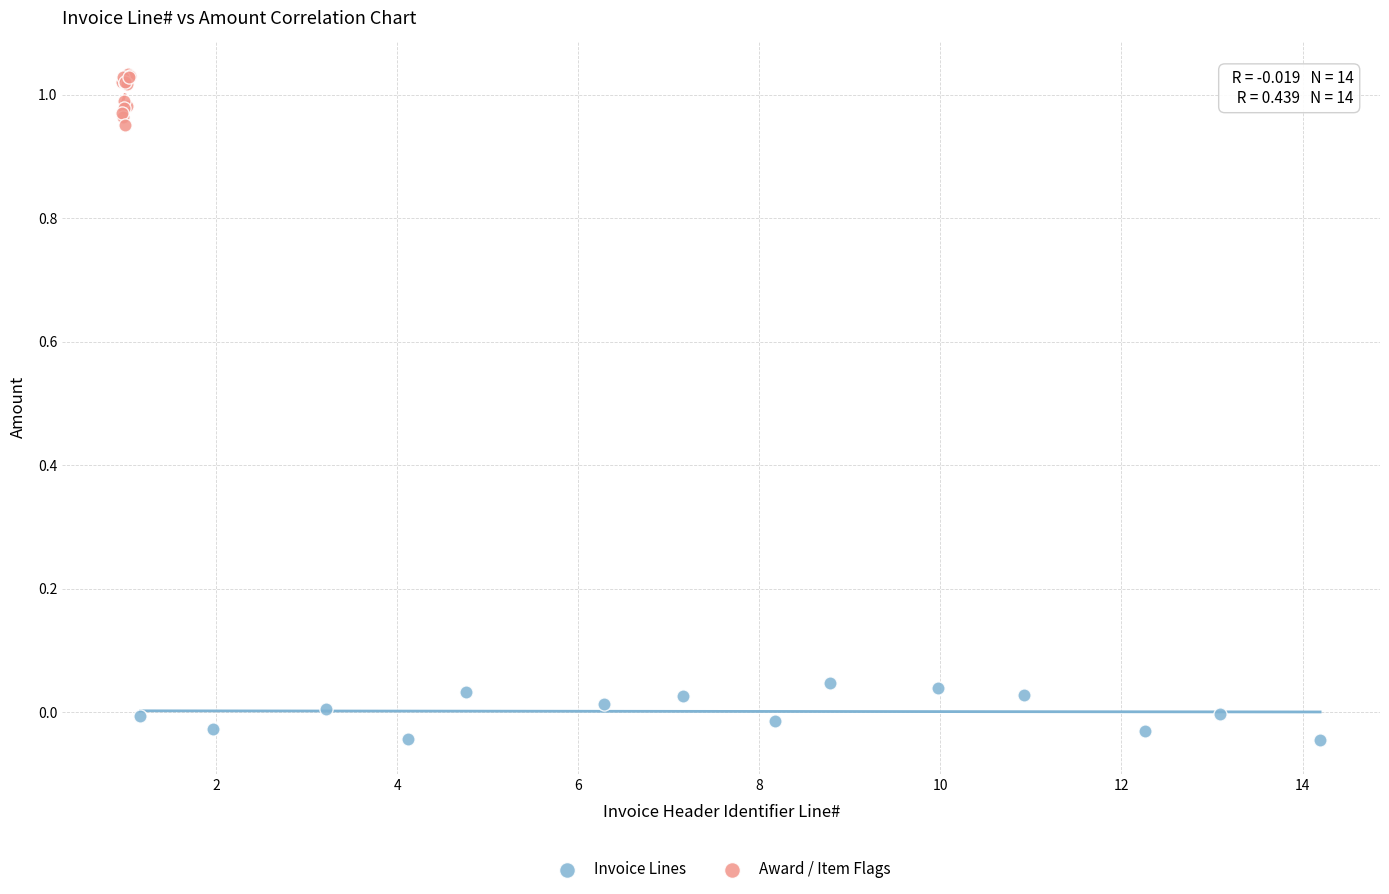

Which series reaches the maximum Y coordinate?

Award / Item Flags